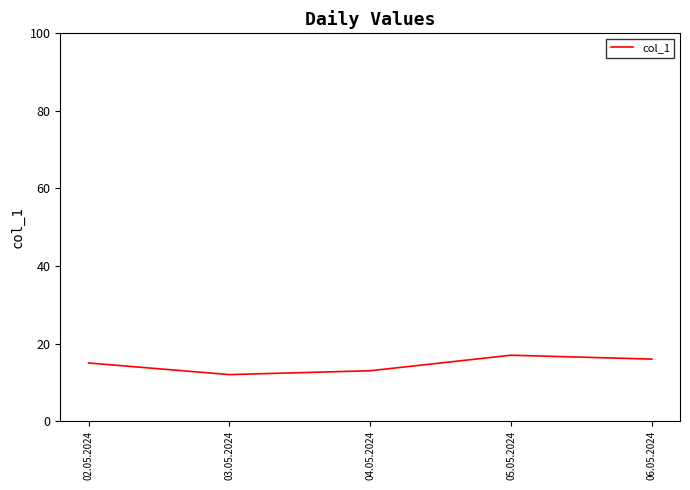

Is it true that the value at 05.05.2024 is 25?

False